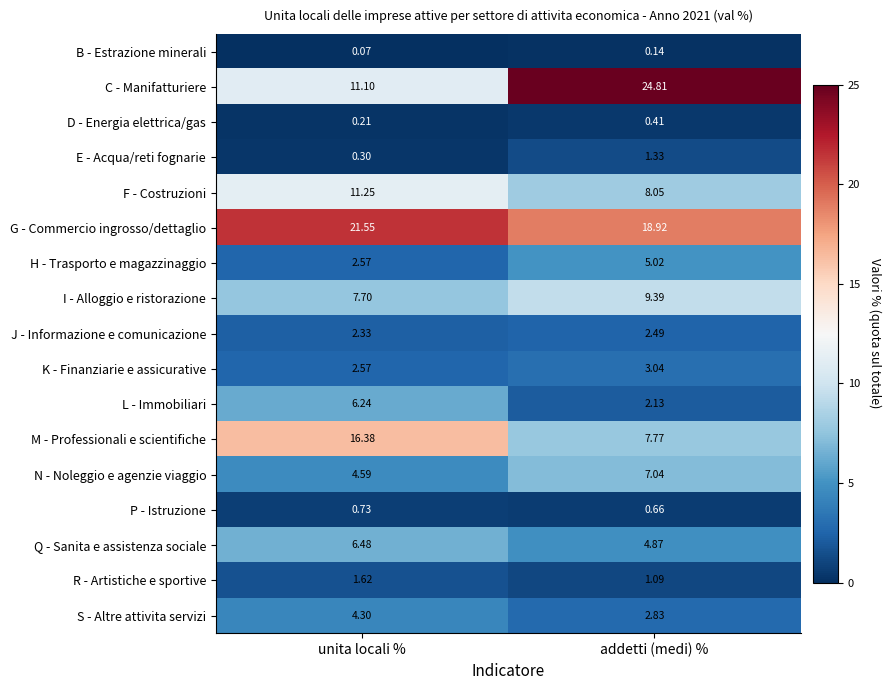

What is the total value across all series at unita locali %?

100.0